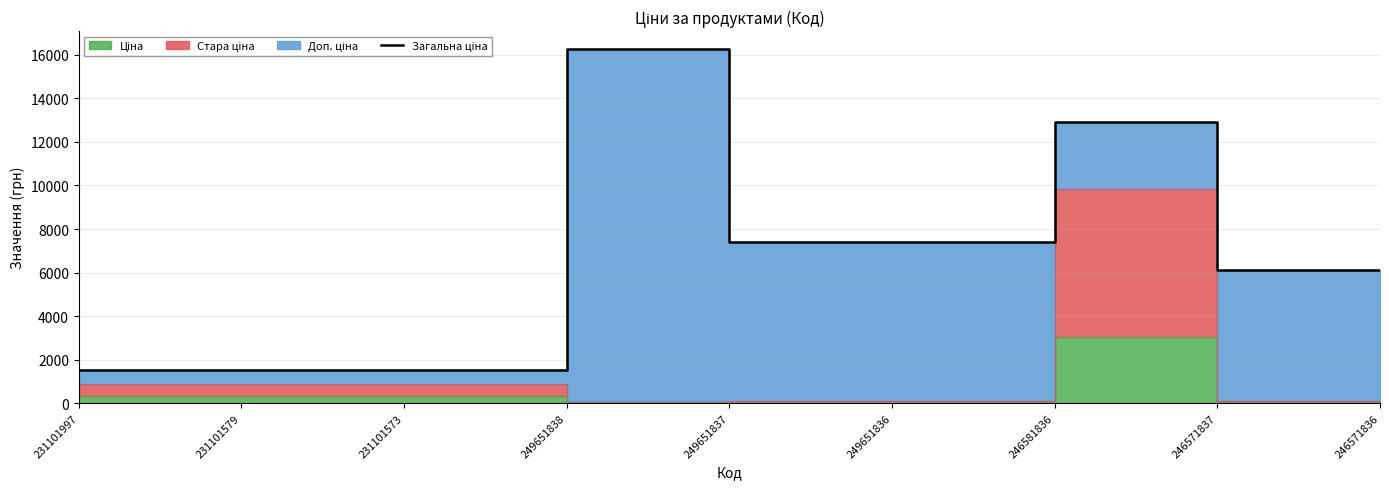

What is the maximum value shown in the chart?

16272.0